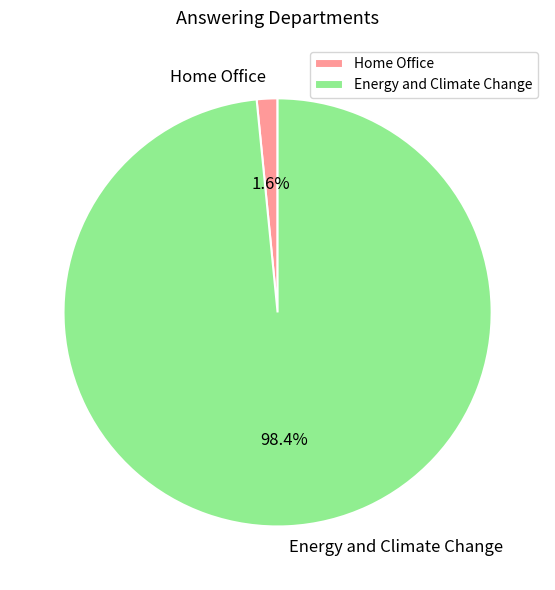

What percentage is the Energy and Climate Change slice, to the nearest percent?

98%